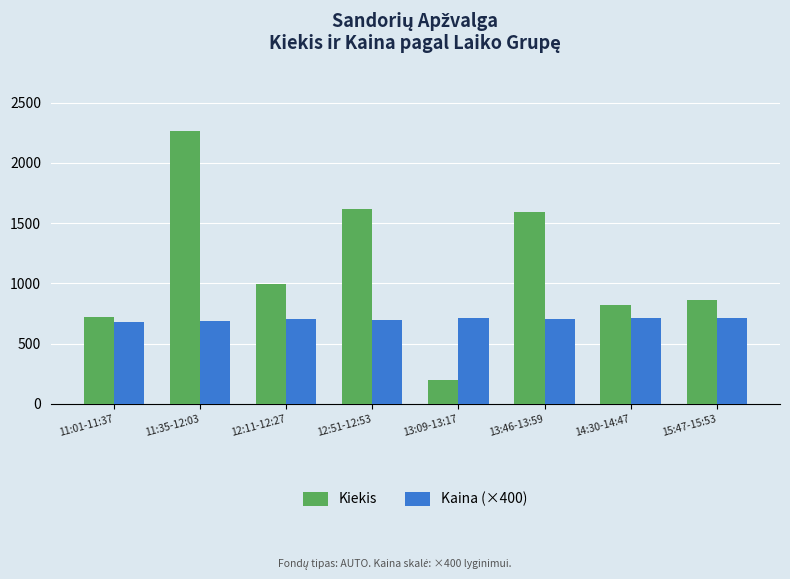

At 11:01-11:37, list the series in order from smallest to largest.

Kaina (×400), Kiekis